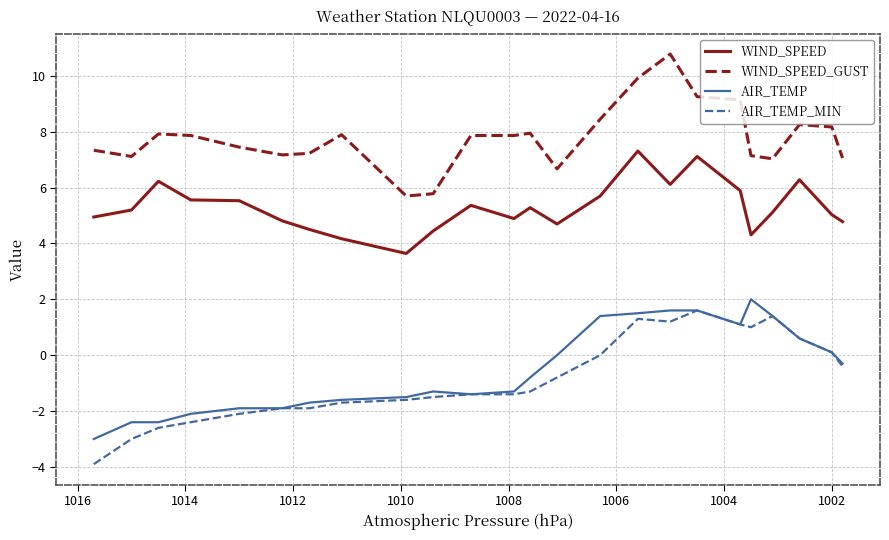

How many values in the WIND_SPEED_GUST series exceed 7?

21